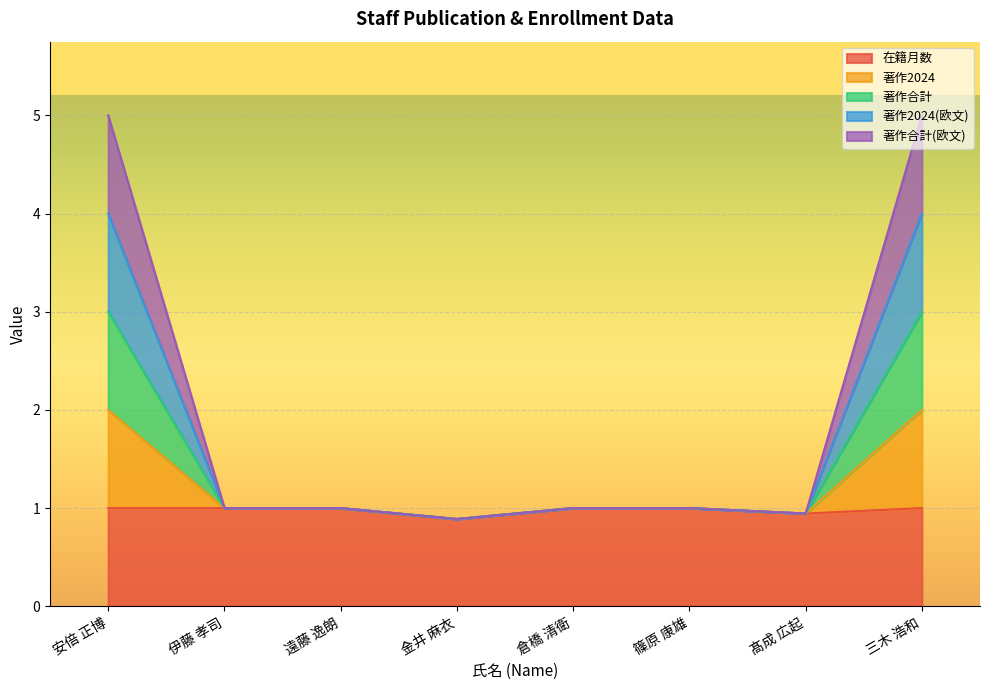

Which label corresponds to the largest value in the chart?

安倍 正博